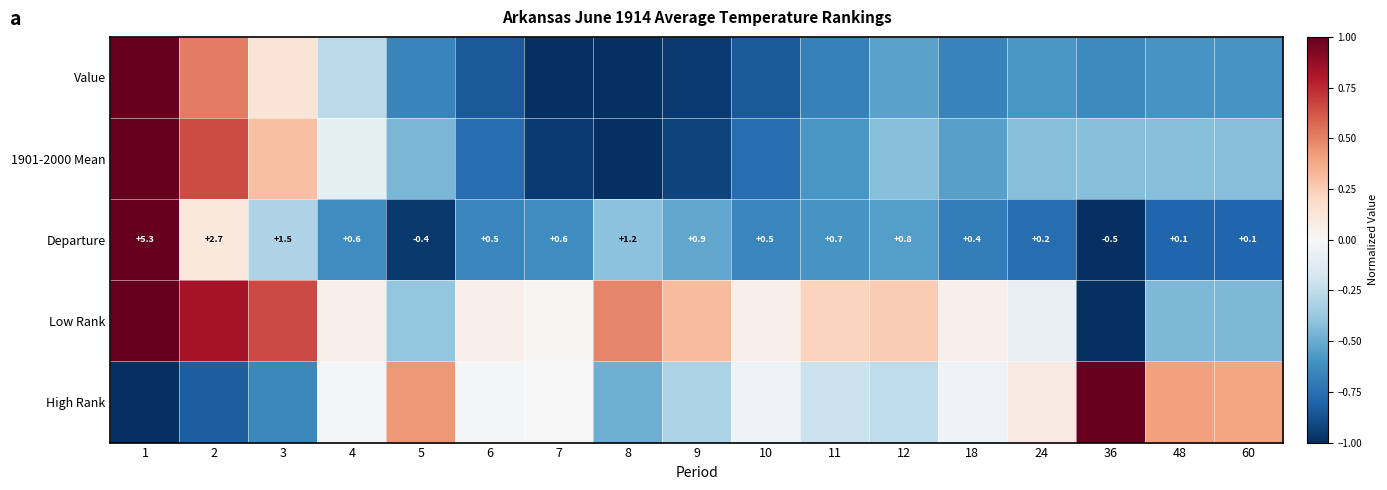

Which label corresponds to the smallest value in the chart?

7